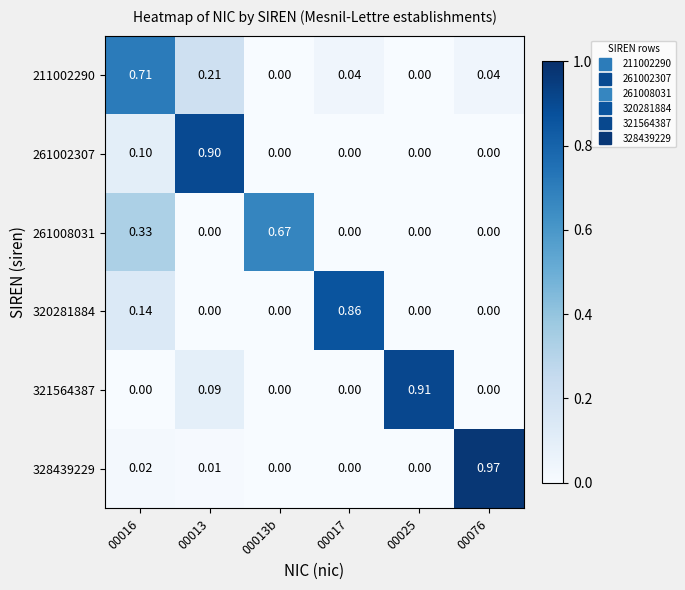

Is the value of 328439229 at 00025 greater than the value of 321564387 at 00013?

No